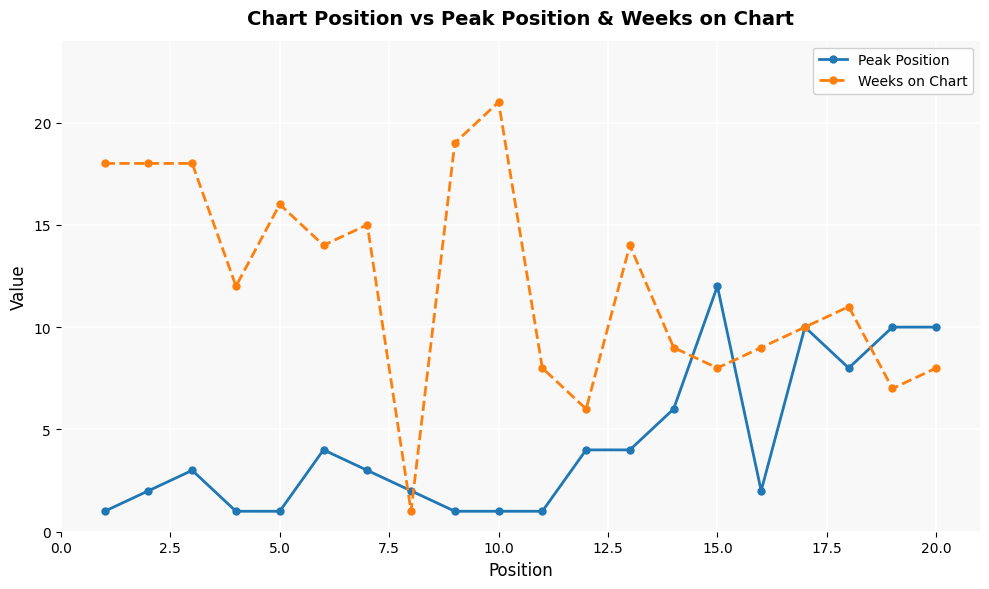

Which series has the largest range (max minus min)?

Weeks on Chart